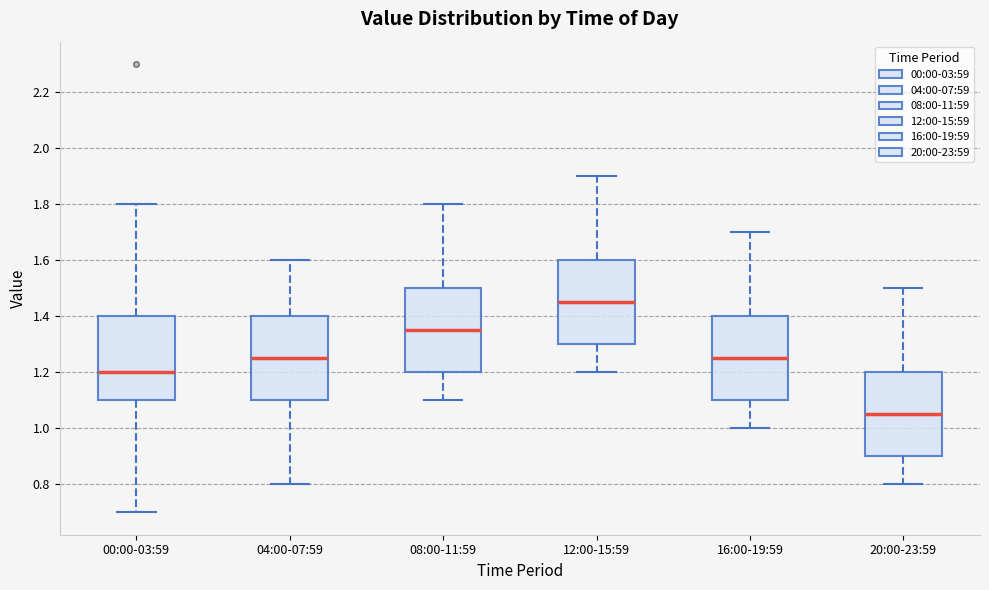

Reading left to right, read every box against the y-axis: the position of its median line, the range the box covers, and the ends of its whiskers. The values are not printed on the chart, so give them approximately, as read against the axis.

00:00-03:59: median 1.20, box 1.10 to 1.40, whiskers 0.70 to 1.80
04:00-07:59: median 1.26, box 1.10 to 1.40, whiskers 0.80 to 1.60
08:00-11:59: median 1.36, box 1.20 to 1.50, whiskers 1.10 to 1.80
12:00-15:59: median 1.46, box 1.30 to 1.60, whiskers 1.20 to 1.90
16:00-19:59: median 1.26, box 1.10 to 1.40, whiskers 1.00 to 1.70
20:00-23:59: median 1.06, box 0.90 to 1.20, whiskers 0.80 to 1.50